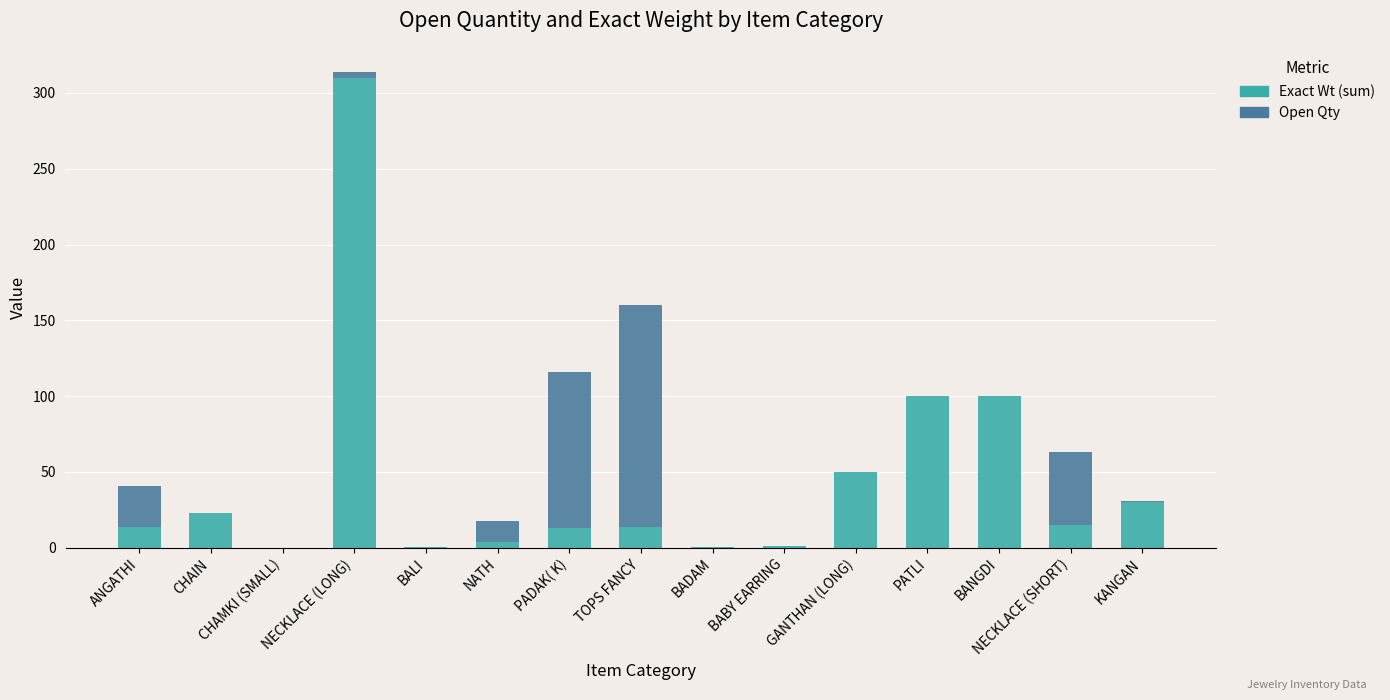

At which category is the sum across all series the highest?

NECKLACE (LONG)